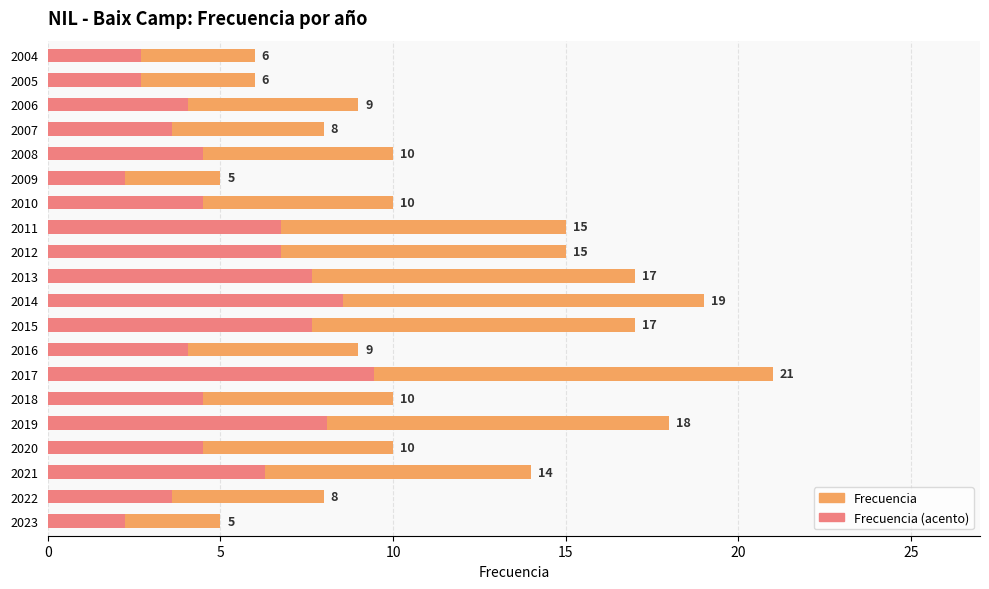

Reading right to left, what are all the values shown in this chart?

Frecuencia: 6.0	6.0	9.0	8.0	10.0	5.0	10.0	15.0	15.0	17.0	19.0	17.0	9.0	21.0	10.0	18.0	10.0	14.0	8.0	5.0
Frecuencia (acento): 2.7	2.7	4.0	3.6	4.5	2.2	4.5	6.8	6.8	7.7	8.6	7.7	4.0	9.5	4.5	8.1	4.5	6.3	3.6	2.2